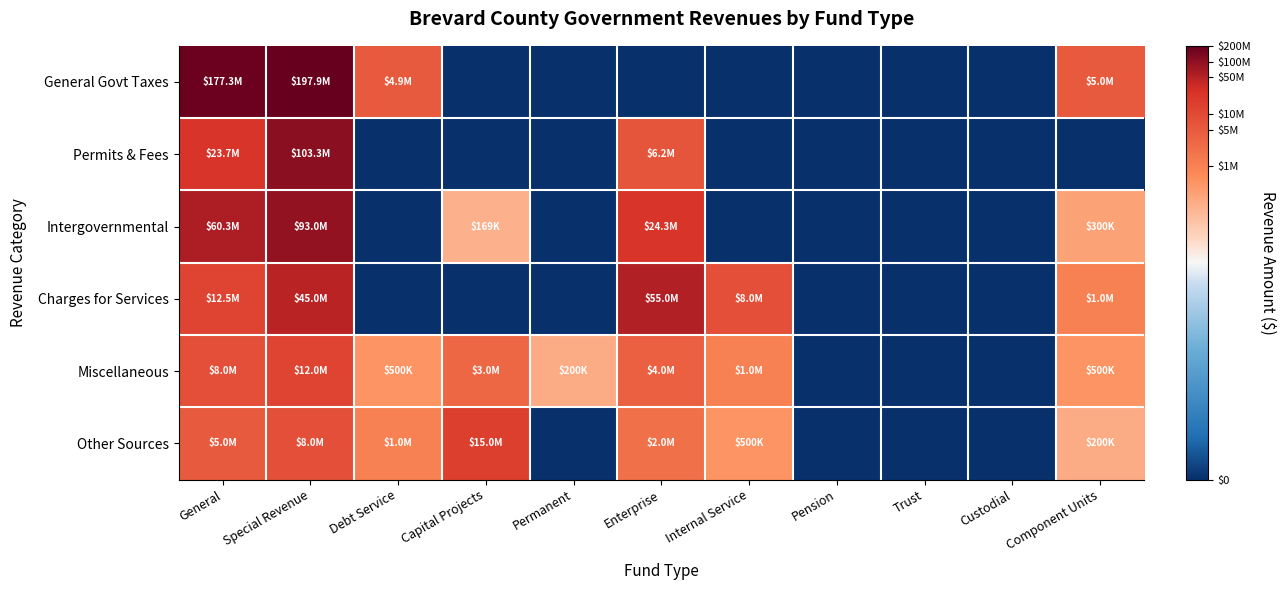

Reading left to right, transcribe all the data shown in this chart.

General Govt Taxes: General=19.0	Special Revenue=19.1	Debt Service=15.4	Capital Projects=0.0	Permanent=0.0	Enterprise=0.0	Internal Service=0.0	Pension=0.0	Trust=0.0	Custodial=0.0	Component Units=15.4
Permits & Fees: General=17.0	Special Revenue=18.5	Debt Service=0.0	Capital Projects=0.0	Permanent=0.0	Enterprise=15.6	Internal Service=0.0	Pension=0.0	Trust=0.0	Custodial=0.0	Component Units=0.0
Intergovernmental: General=17.9	Special Revenue=18.3	Debt Service=0.0	Capital Projects=12.0	Permanent=0.0	Enterprise=17.0	Internal Service=0.0	Pension=0.0	Trust=0.0	Custodial=0.0	Component Units=12.6
Charges for Services: General=16.3	Special Revenue=17.6	Debt Service=0.0	Capital Projects=0.0	Permanent=0.0	Enterprise=17.8	Internal Service=15.9	Pension=0.0	Trust=0.0	Custodial=0.0	Component Units=13.8
Miscellaneous: General=15.9	Special Revenue=16.3	Debt Service=13.1	Capital Projects=14.9	Permanent=12.2	Enterprise=15.2	Internal Service=13.8	Pension=0.0	Trust=0.0	Custodial=0.0	Component Units=13.1
Other Sources: General=15.4	Special Revenue=15.9	Debt Service=13.8	Capital Projects=16.5	Permanent=0.0	Enterprise=14.5	Internal Service=13.1	Pension=0.0	Trust=0.0	Custodial=0.0	Component Units=12.2